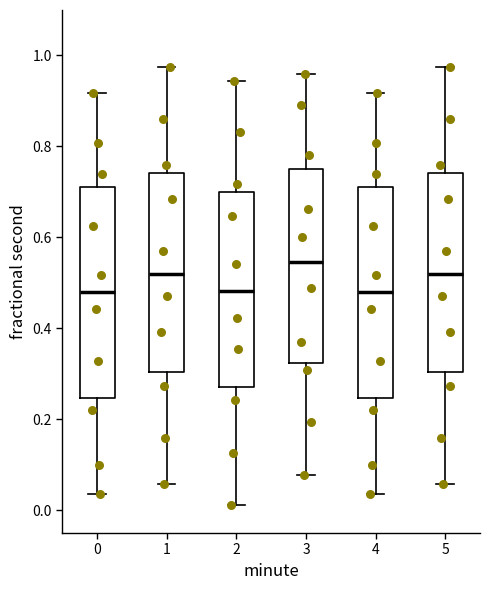

Reading left to right, read every box against the y-axis: the position of its median line, the range the box covers, and the ends of its whiskers. The values are not printed on the chart, so give them approximately, as read against the axis.

0: median 0.48, box 0.24 to 0.72, whiskers 0.04 to 0.92
1: median 0.52, box 0.30 to 0.74, whiskers 0.06 to 0.98
2: median 0.48, box 0.28 to 0.70, whiskers 0.02 to 0.94
3: median 0.54, box 0.32 to 0.76, whiskers 0.08 to 0.96
4: median 0.48, box 0.24 to 0.72, whiskers 0.04 to 0.92
5: median 0.52, box 0.30 to 0.74, whiskers 0.06 to 0.98